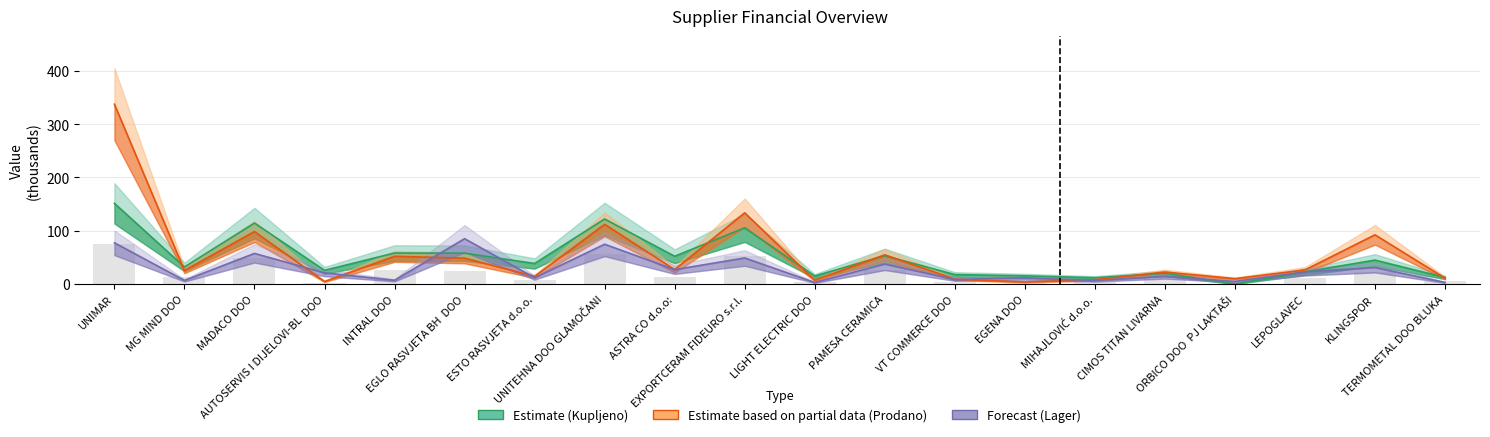

Reading left to right, list all the values displayed in this chart.

Estimate (Kupljeno): UNIMAR=151.4	MG MIND DOO=32.0	MADACO DOO=114.4	AUTOSERVIS I DIJELOVI-BL  DOO=25.6	INTRAL DOO=58.1	EGLO RASVJETA BH  DOO=57.8	ESTO RASVJETA d.o.o.=38.5	UNITEHNA DOO GLAMOČANI=122.0	ASTRA CO d.o.o:=52.0	EXPORTCERAM FIDEURO s.r.l.=105.4	LIGHT ELECTRIC DOO=14.9	PAMESA CERAMICA=53.0	VT COMMERCE DOO=17.7	EGENA DOO=15.3	MIHAJLOVIĆ d.o.o.=11.7	CIMOS TITAN LIVARNA=19.9	ORBICO DOO  PJ LAKTAŠI=0.0	LEPOGLAVEC=22.7	KLINGSPOR=44.8	TERMOMETAL DOO BLUKA=12.3
Estimate based on partial data (Prodano): UNIMAR=337.5	MG MIND DOO=25.3	MADACO DOO=98.4	AUTOSERVIS I DIJELOVI-BL  DOO=4.7	INTRAL DOO=51.9	EGLO RASVJETA BH  DOO=48.5	ESTO RASVJETA d.o.o.=14.3	UNITEHNA DOO GLAMOČANI=112.0	ASTRA CO d.o.o:=27.0	EXPORTCERAM FIDEURO s.r.l.=133.7	LIGHT ELECTRIC DOO=7.1	PAMESA CERAMICA=54.7	VT COMMERCE DOO=9.1	EGENA DOO=3.7	MIHAJLOVIĆ d.o.o.=8.0	CIMOS TITAN LIVARNA=22.4	ORBICO DOO  PJ LAKTAŠI=10.0	LEPOGLAVEC=26.3	KLINGSPOR=92.3	TERMOMETAL DOO BLUKA=11.0
Forecast (Lager): UNIMAR=77.3	MG MIND DOO=6.7	MADACO DOO=57.4	AUTOSERVIS I DIJELOVI-BL  DOO=20.9	INTRAL DOO=6.9	EGLO RASVJETA BH  DOO=85.1	ESTO RASVJETA d.o.o.=11.7	UNITEHNA DOO GLAMOČANI=74.7	ASTRA CO d.o.o:=27.0	EXPORTCERAM FIDEURO s.r.l.=48.8	LIGHT ELECTRIC DOO=2.9	PAMESA CERAMICA=37.4	VT COMMERCE DOO=8.6	EGENA DOO=11.5	MIHAJLOVIĆ d.o.o.=6.3	CIMOS TITAN LIVARNA=14.4	ORBICO DOO  PJ LAKTAŠI=4.7	LEPOGLAVEC=22.7	KLINGSPOR=30.9	TERMOMETAL DOO BLUKA=3.0